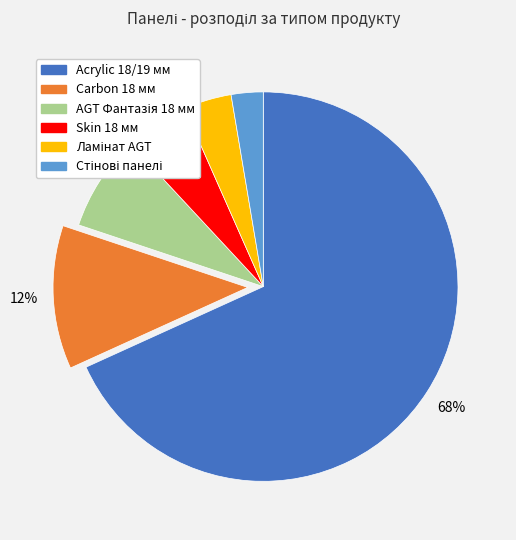

Which has a higher value, Skin 18 мм or Carbon 18 мм?

Carbon 18 мм